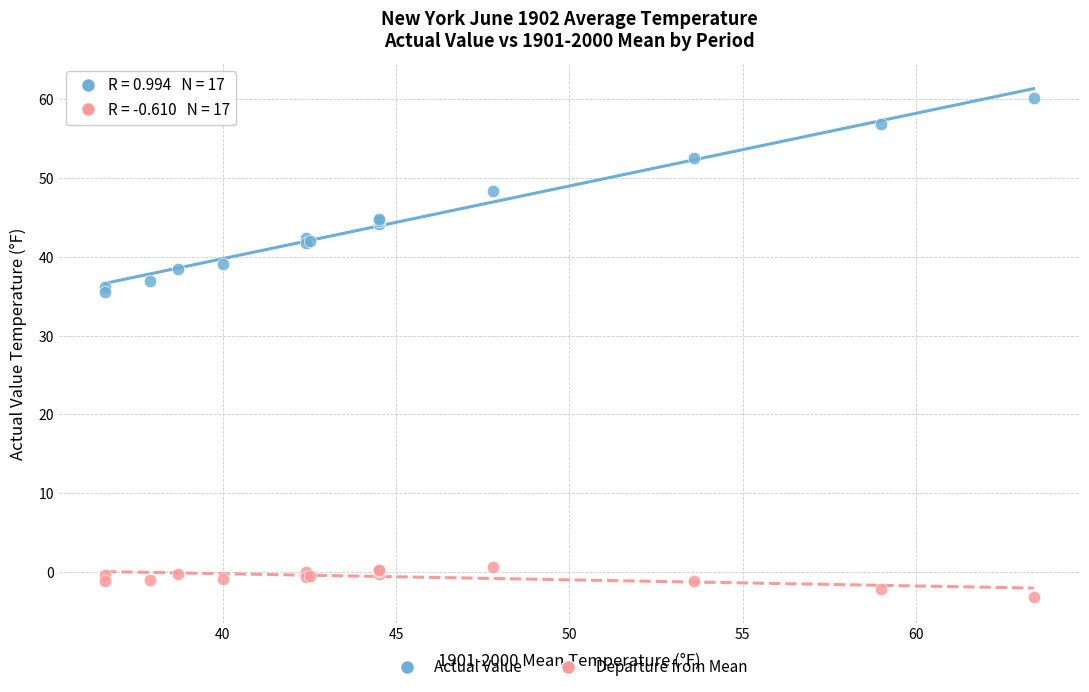

Which series has the largest Y range (max minus min)?

Actual Value